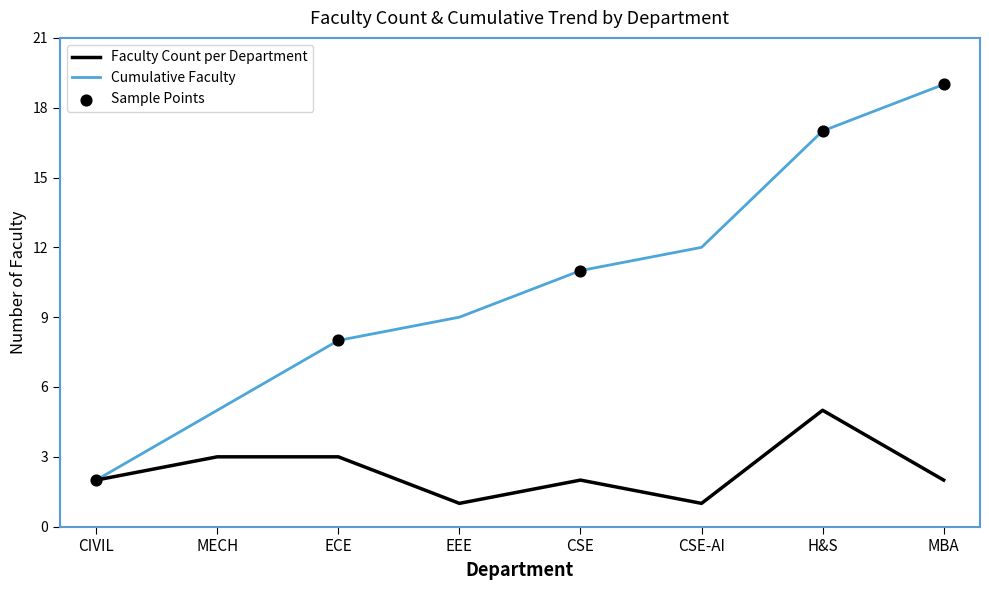

Which series has the largest range (max minus min)?

Cumulative Faculty